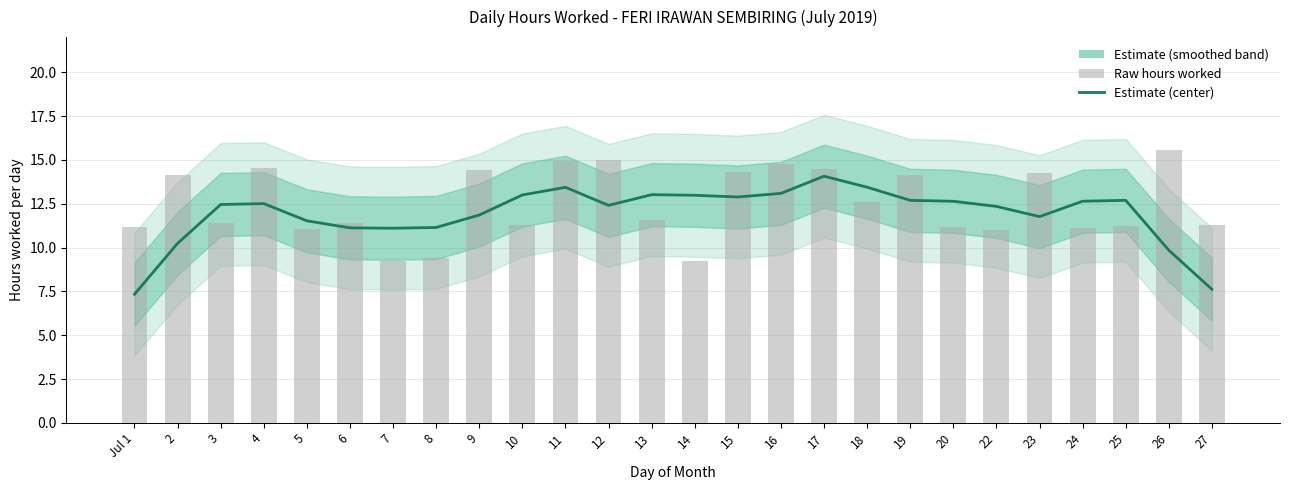

What is the minimum value for Raw hours?

9.3